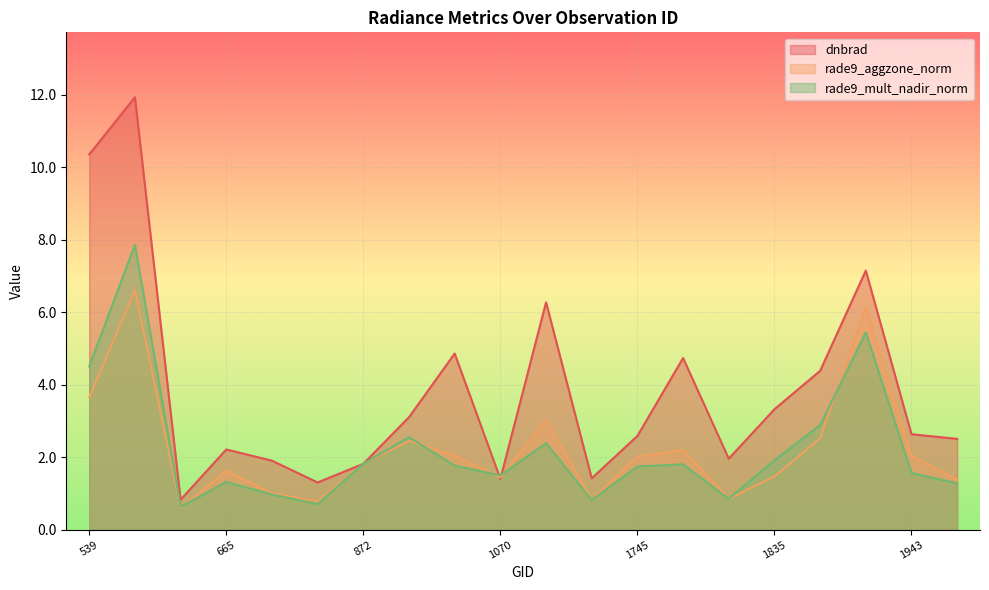

List the labels in order of dnbrad value, smallest first.

629, 764, 1070, 1196, 872, 710, 1817, 665, 1988, 1745, 1943, 908, 1835, 1880, 1781, 944, 1142, 1916, 539, 593